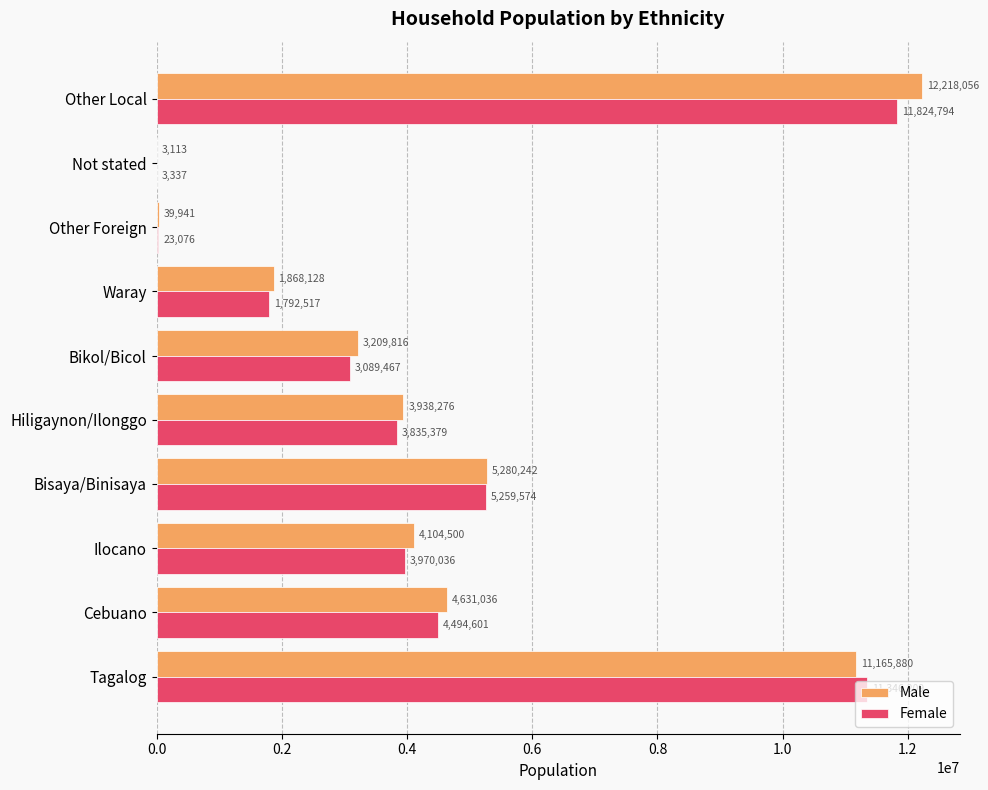

Which category has the highest value in the Female series?

Other Local